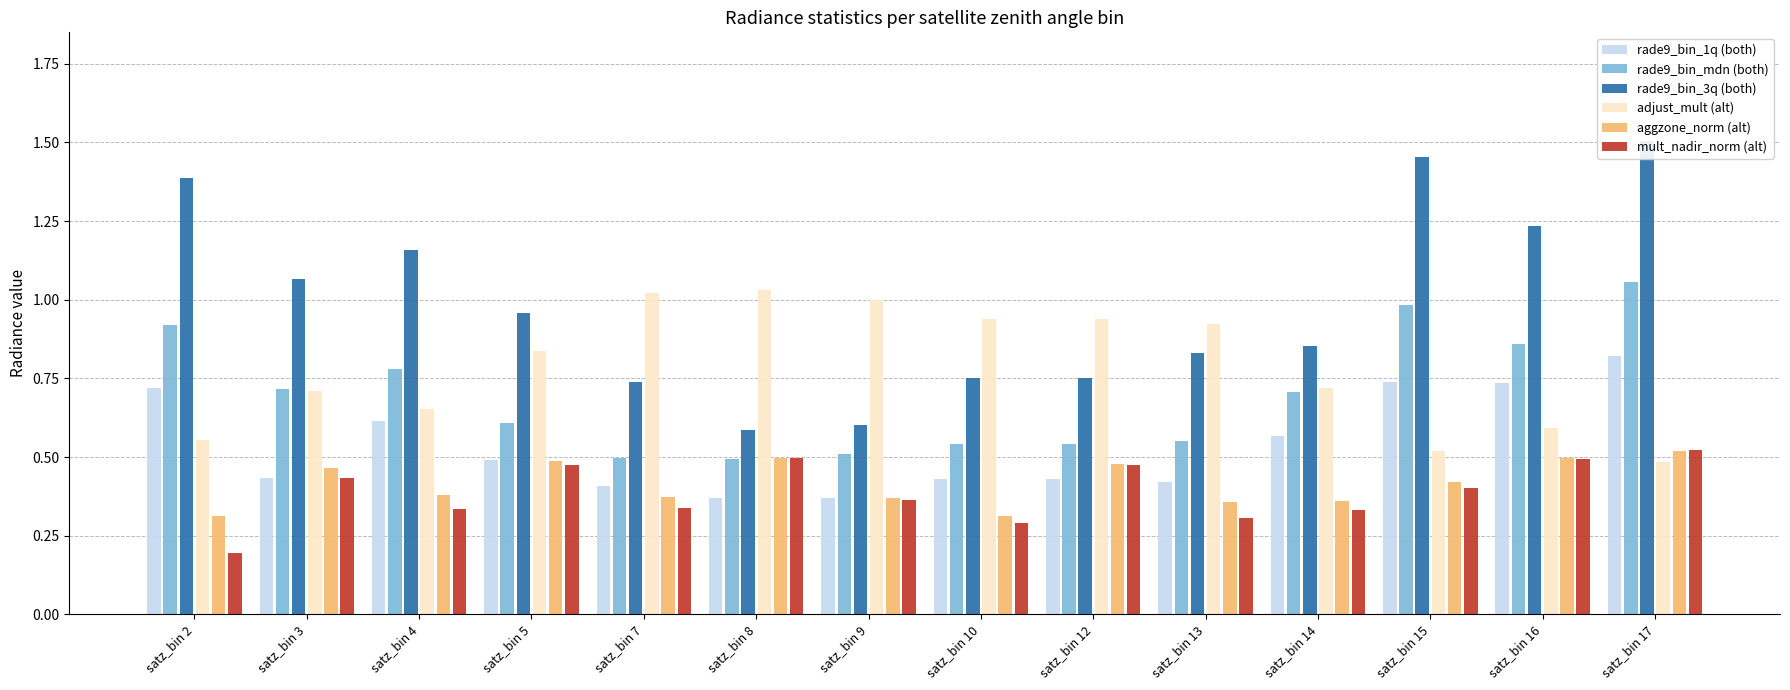

How many bars are there in each group?

6